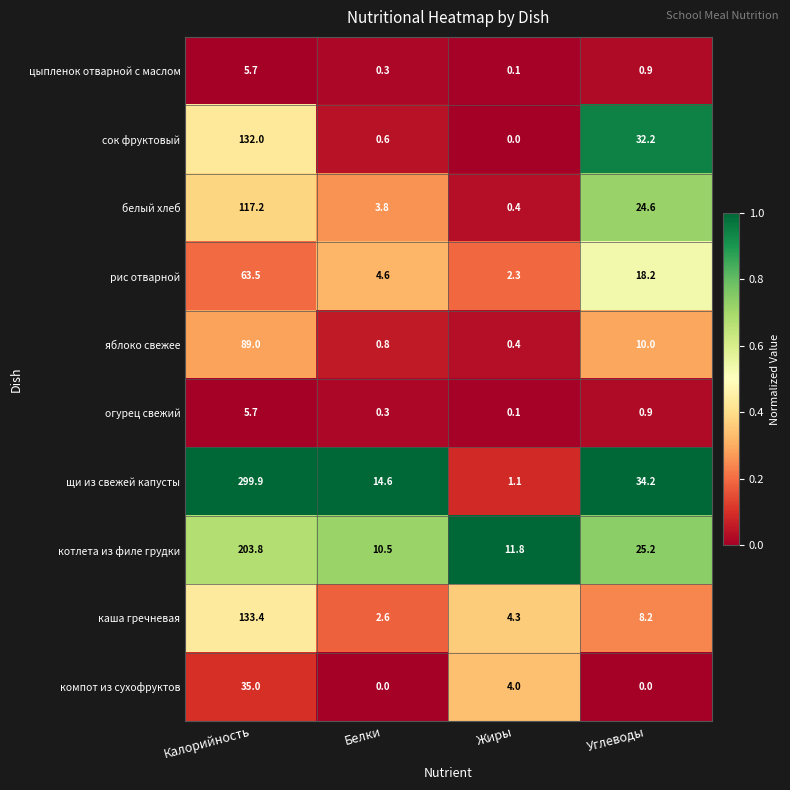

Between Белки and Углеводы, which series saw the biggest shift?

сок фруктовый